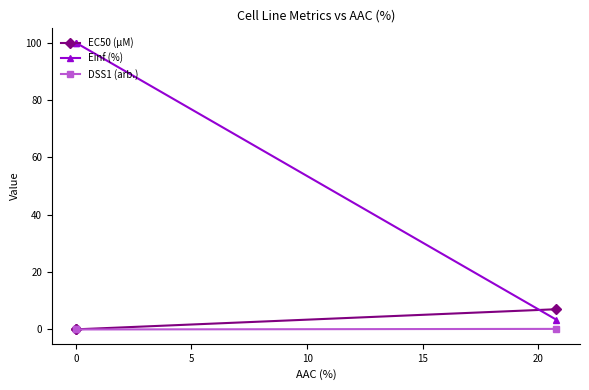

What is the maximum value for DSS1 (arb.)?

0.2